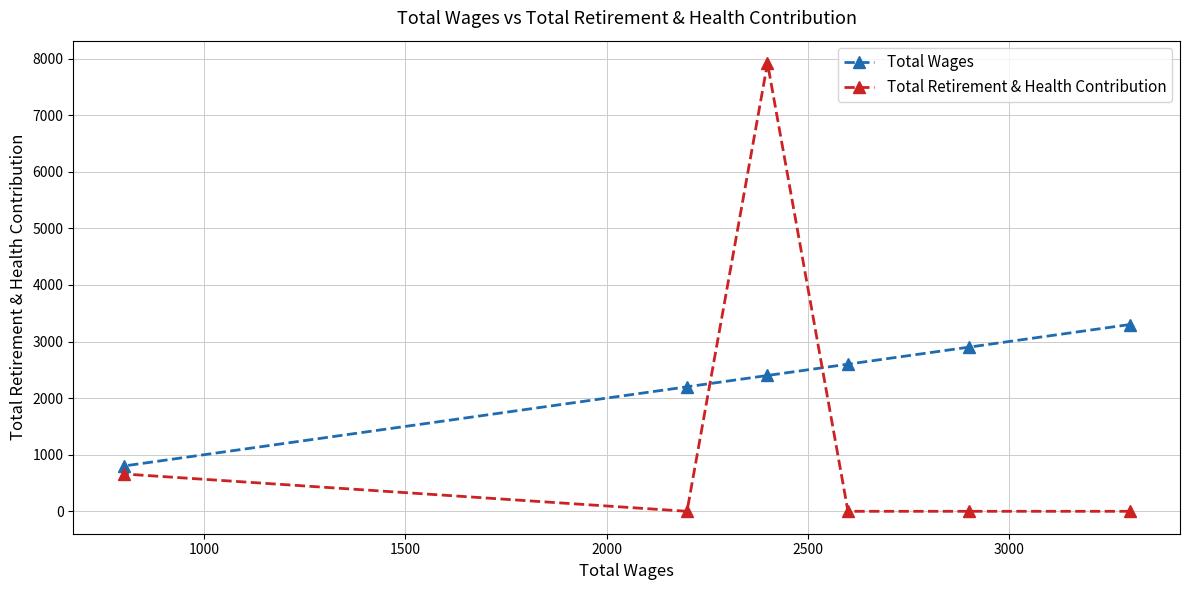

What are all the series names shown in the legend?

Total Wages, Total Retirement & Health Contribution